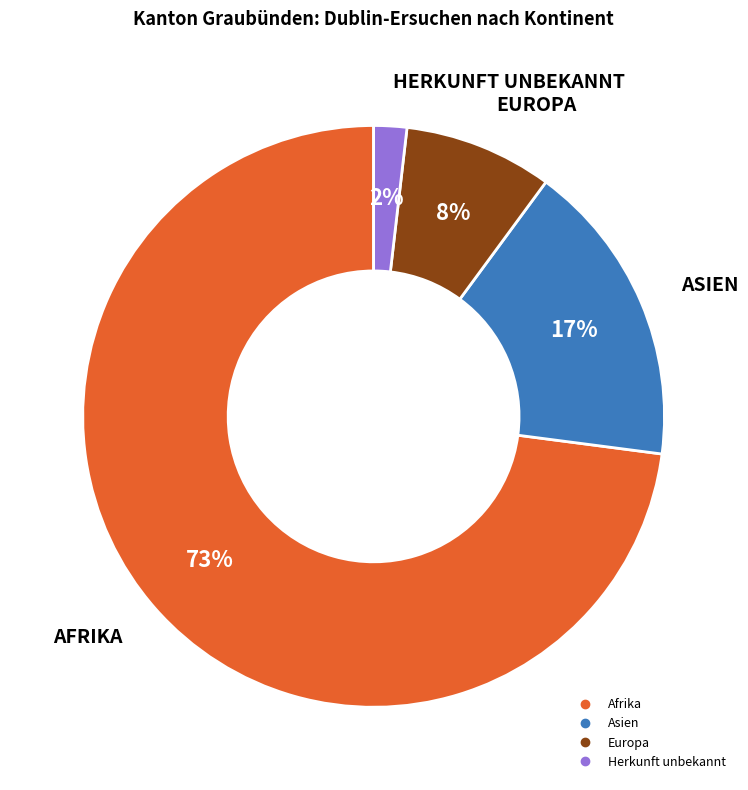

Is there a majority slice in this chart?

Yes